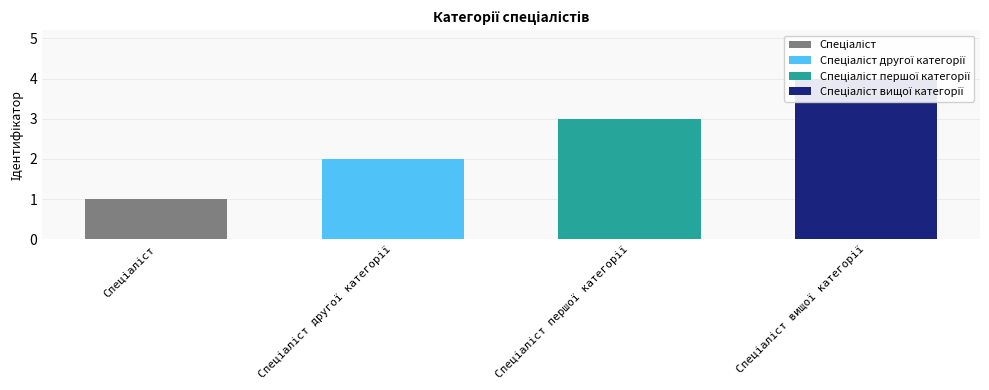

What is the label of the 2nd bar from the right?

Спеціаліст першої категорії